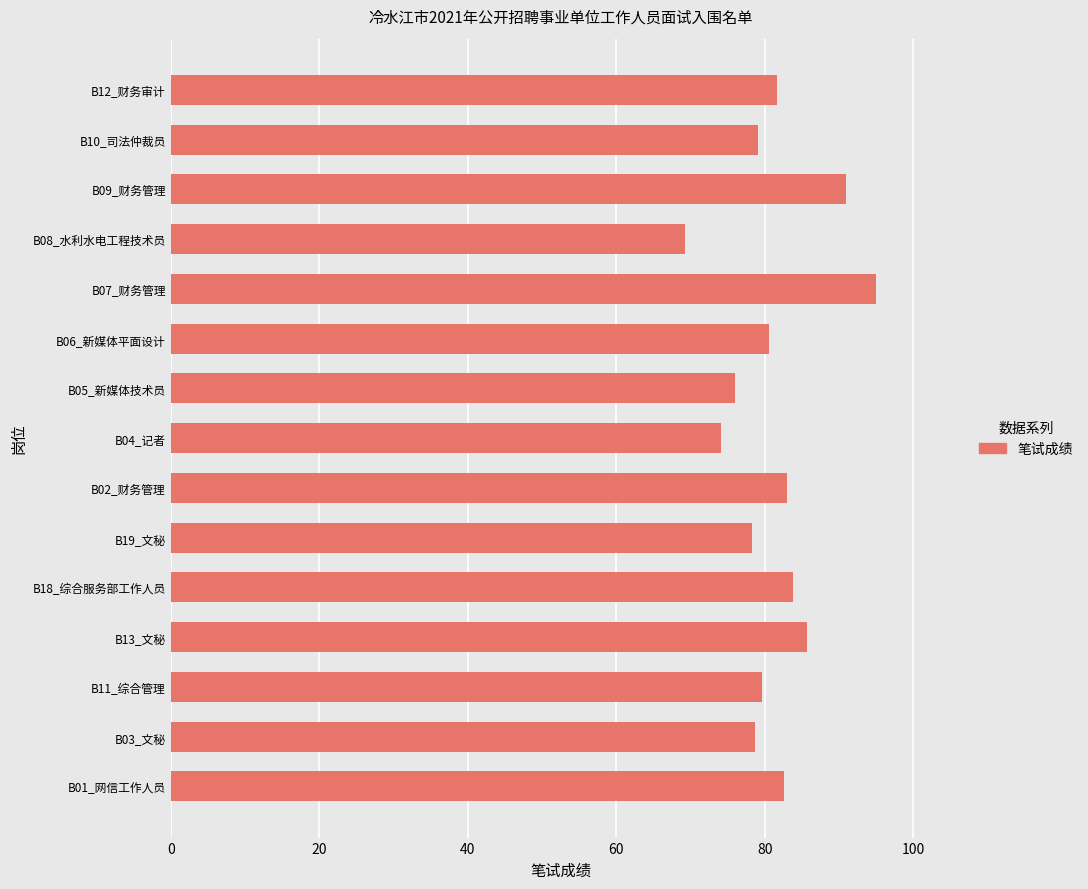

The chart shows a value of 28.1 at B19_文秘. True or false?

False